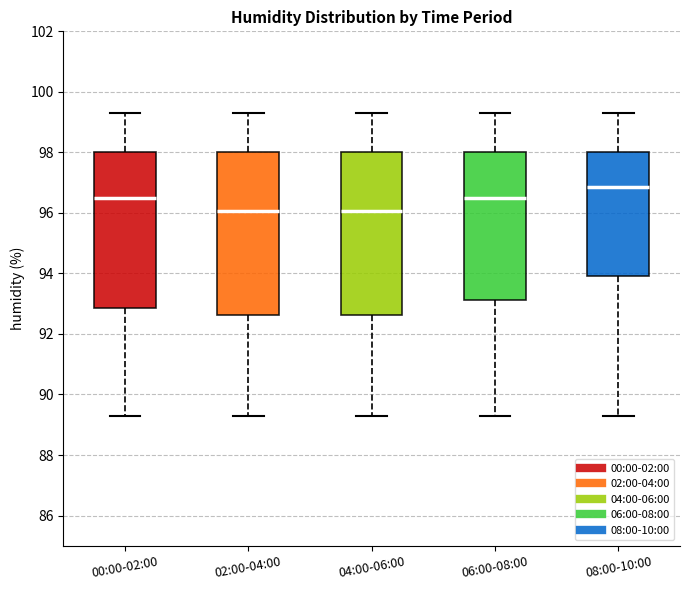

Which box's median line is the highest?

08:00-10:00